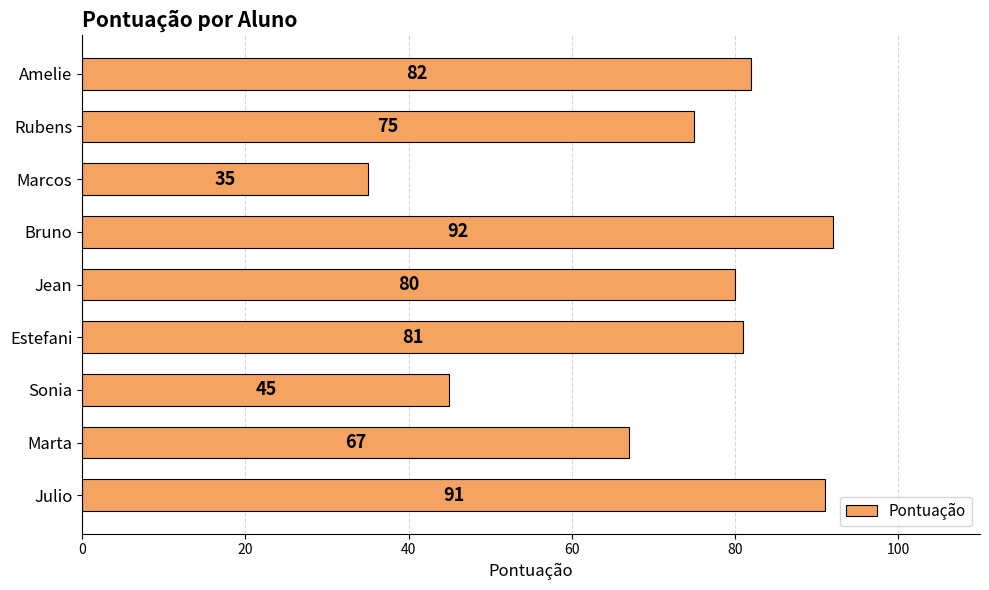

What is the difference between the second highest and minimum values?

56